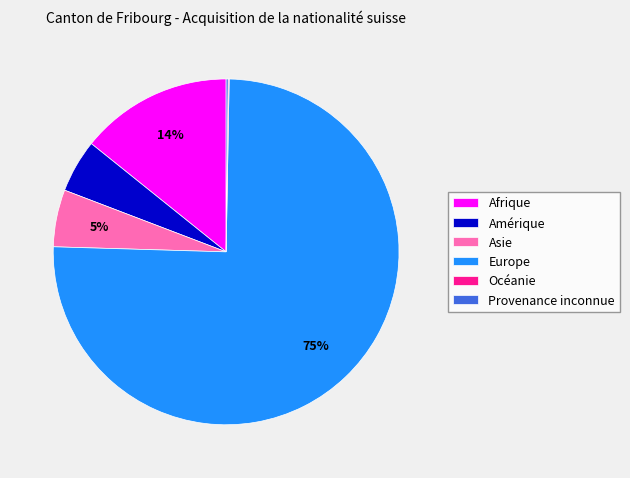

To the nearest percent, what is the combined percentage of Amérique and Afrique?

19%